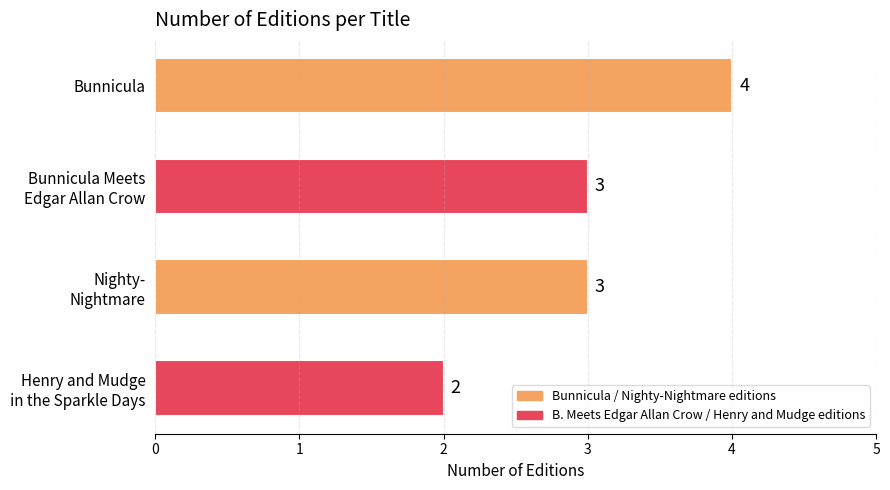

Reading bottom to top, extract all data points from this chart.

2	3	3	4